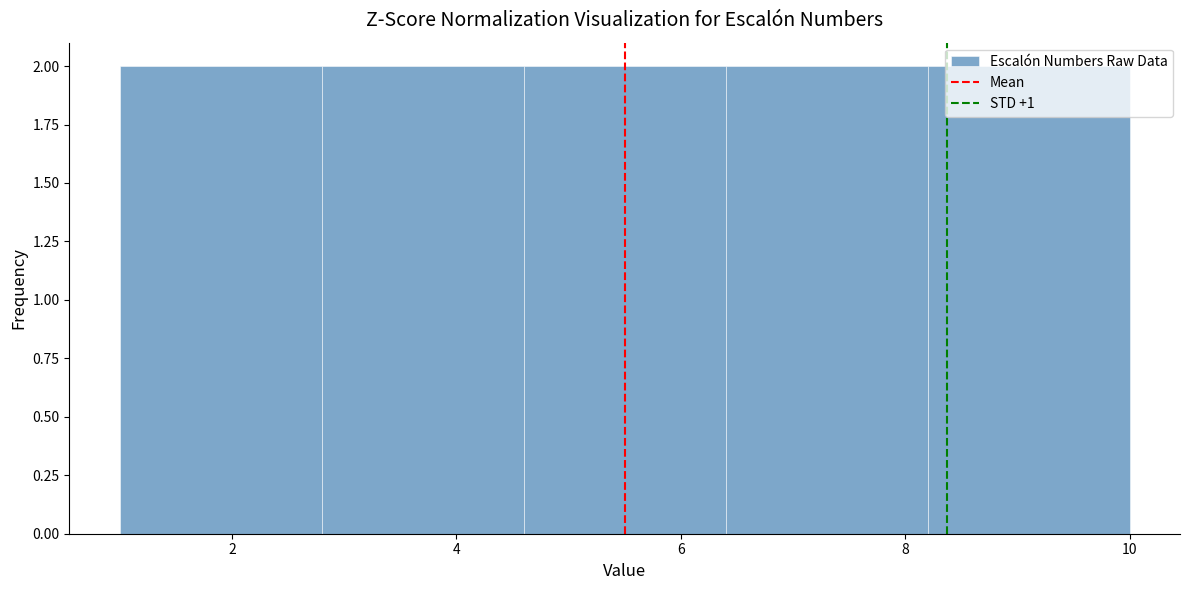

What is the height of the bar covering 1.0 to 2.8 on the x-axis? The values are not printed on the chart, so give them approximately, as read against the axis.

2